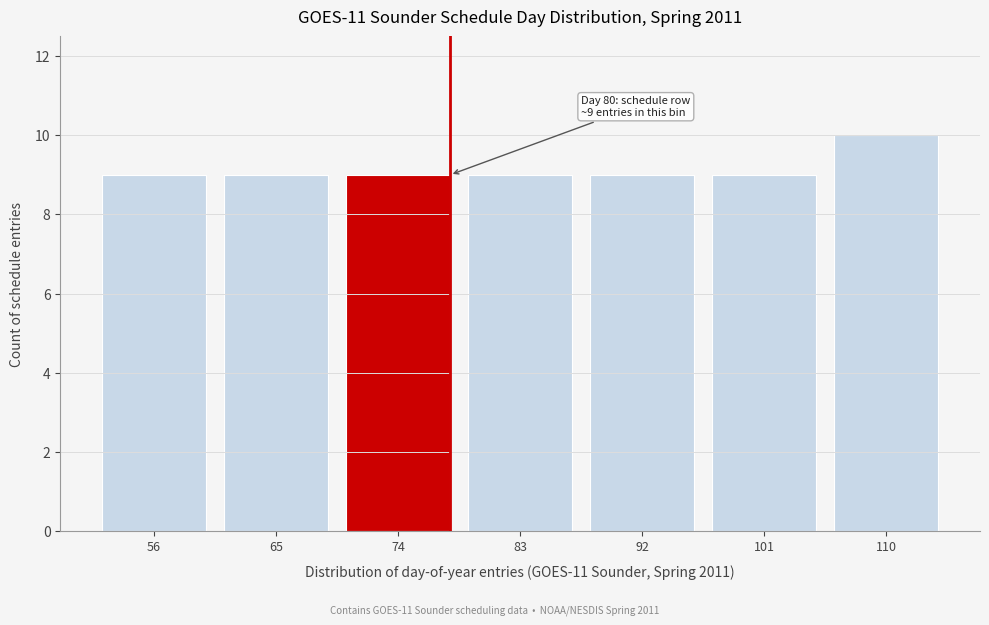

Reading left to right, transcribe all the data shown in this chart.

56=9	65=9	74=9	83=9	92=9	101=9	110=10